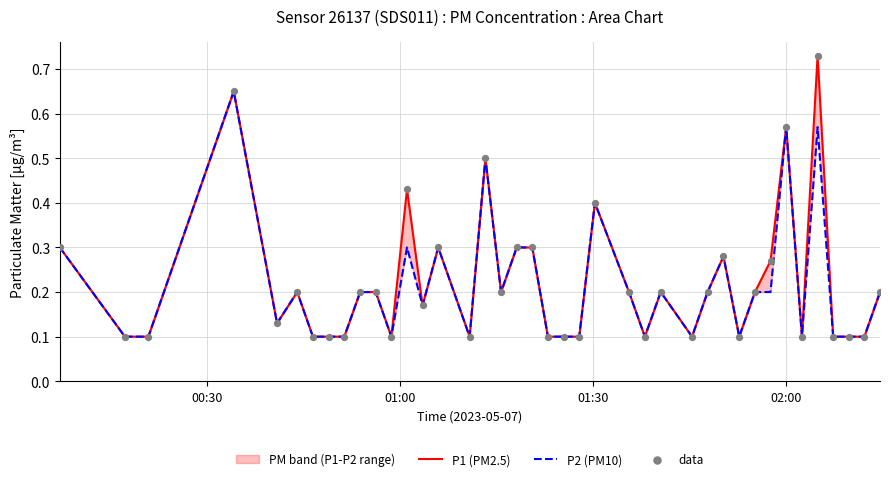

Is the value of P2 (PM10) at 01:30 greater than the value of data at 28?

No